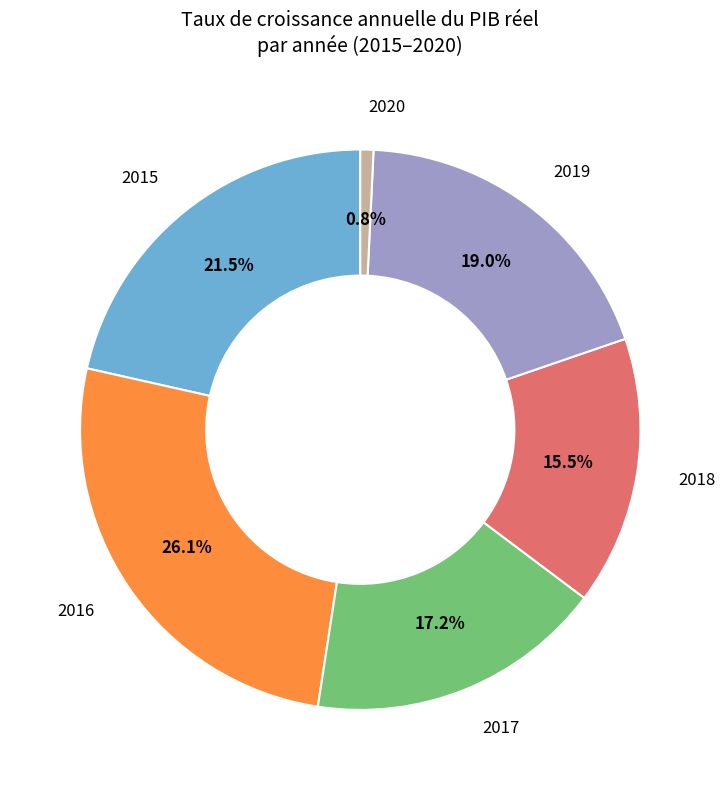

Count the number of slices in the pie.

6